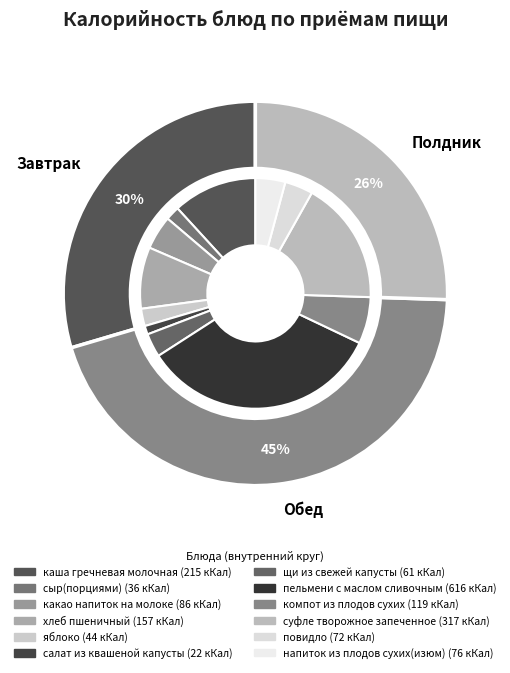

Rank the categories by value from highest to lowest.

пельмени с маслом сливочным, суфле творожное запеченное, каша гречневая молочная, хлеб пшеничный, компот из плодов сухих, какао напиток на молоке, напиток из плодов сухих(изюм), повидло, щи из свежей капусты, яблоко, сыр(порциями), салат из квашеной капусты